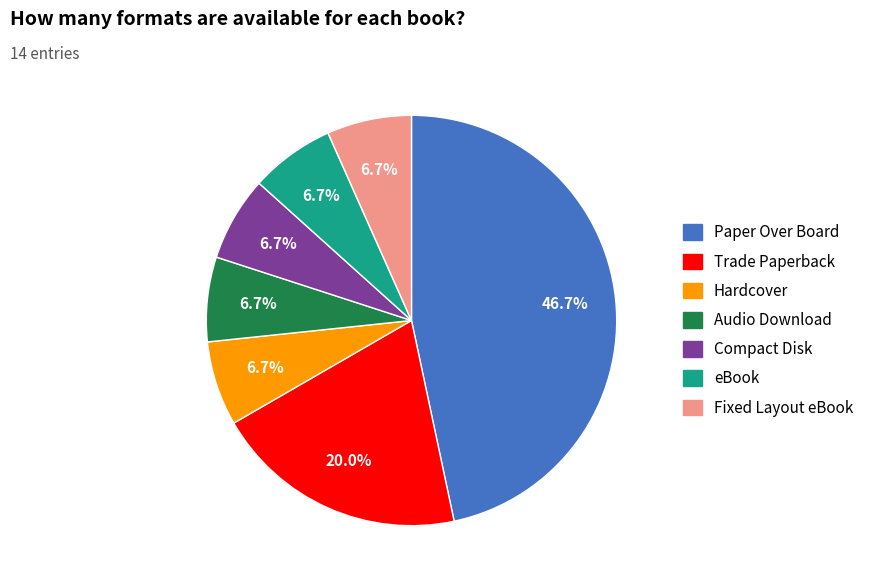

To the nearest percent, what percentage of the pie is Compact Disk?

7%